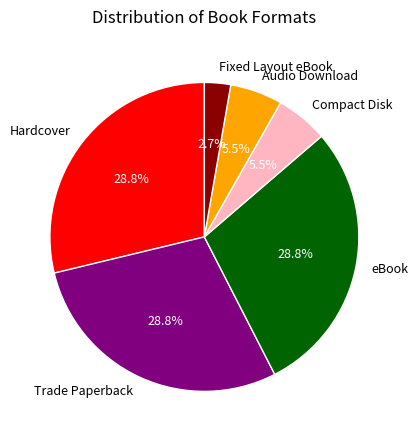

Which has a higher value, eBook or Fixed Layout eBook?

eBook